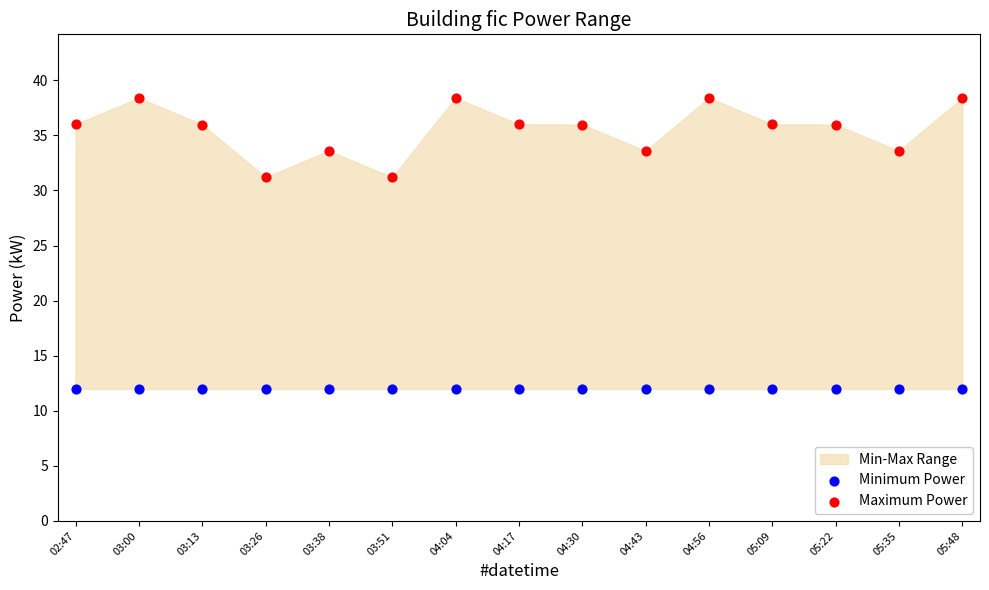

Which series reaches the minimum Y coordinate?

Minimum Power